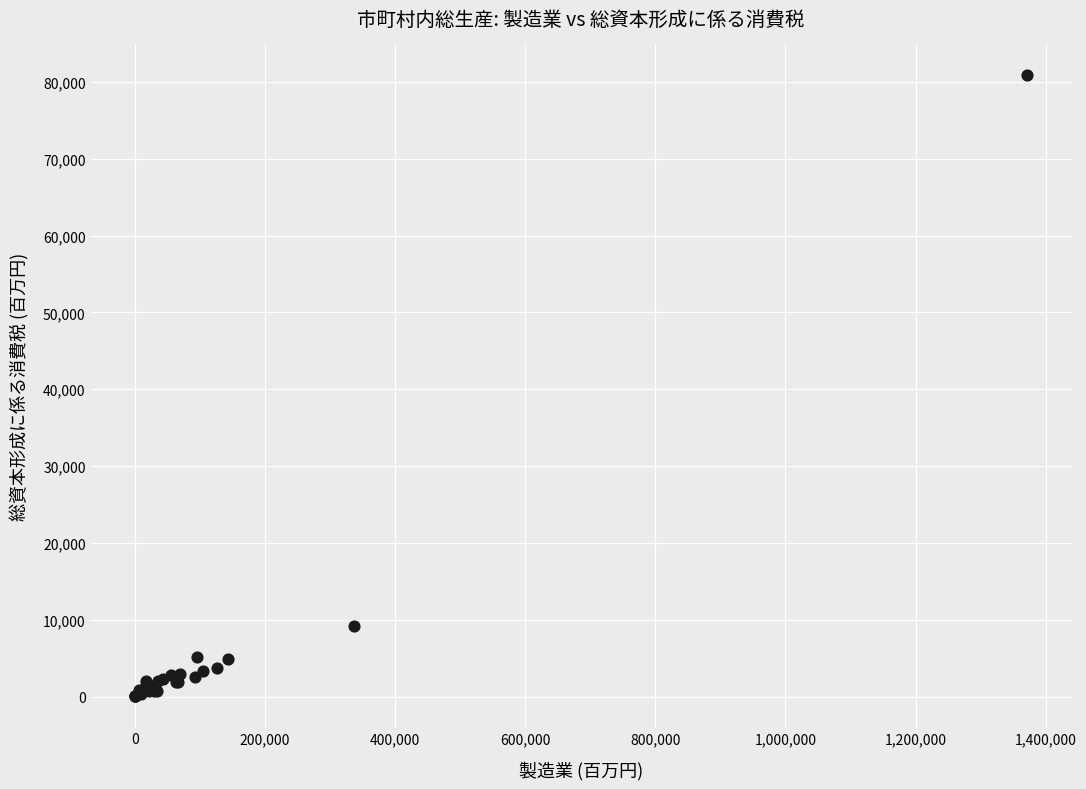

What Y value in the scatter plot is closest to 40428?

9195